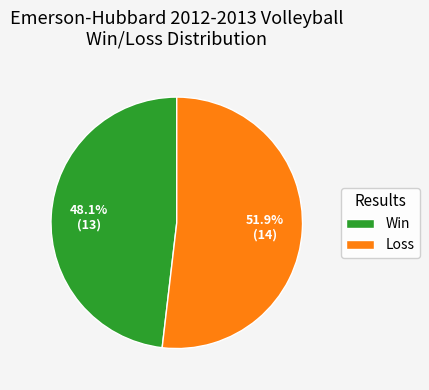

Which category has the biggest portion of the pie?

Loss